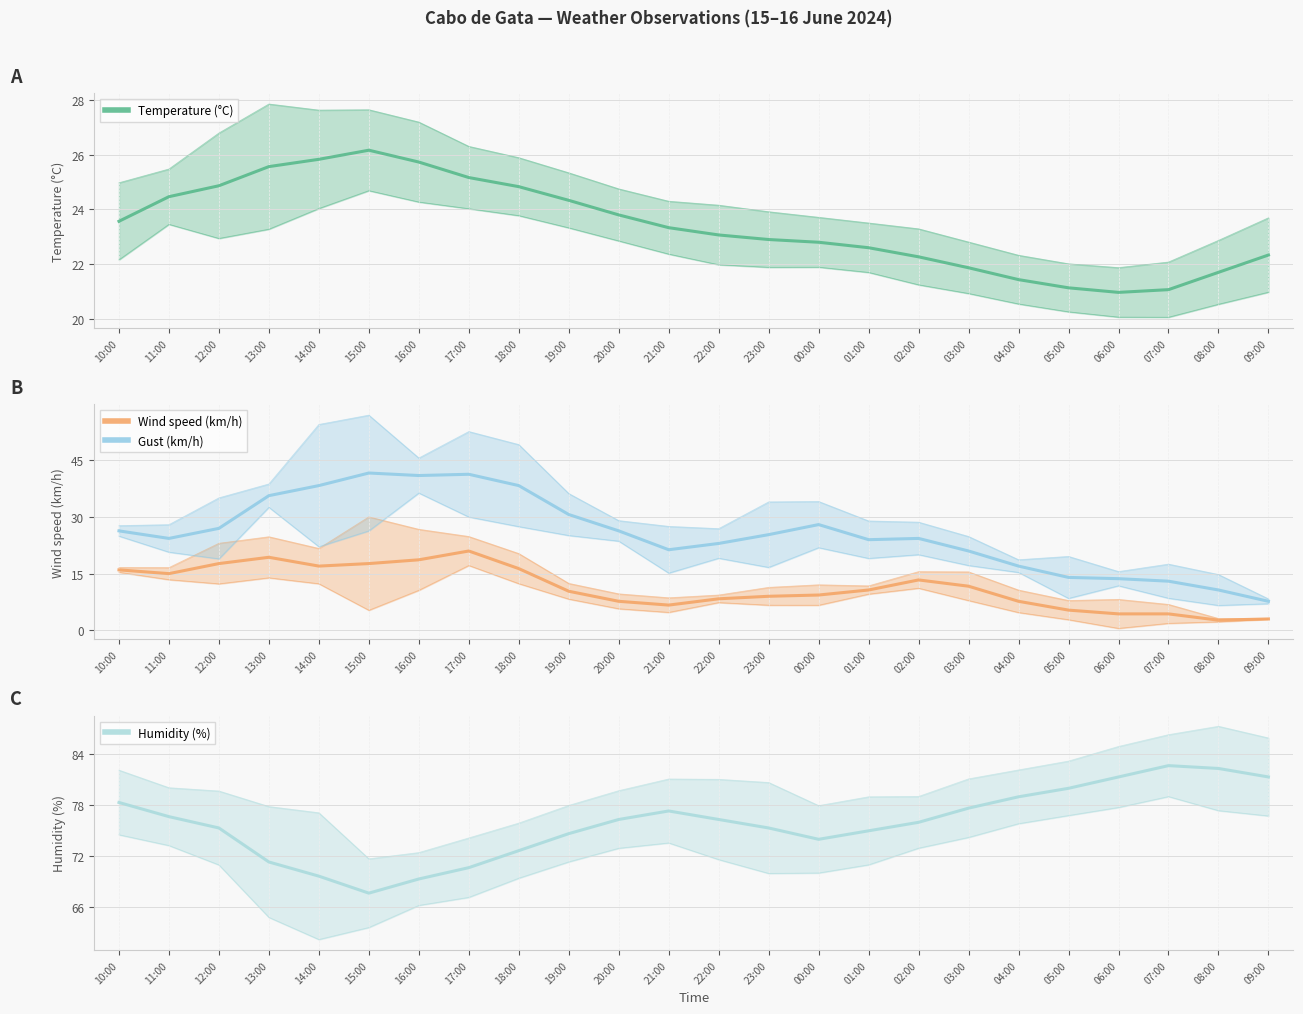

What is the minimum value shown in the chart?

2.7